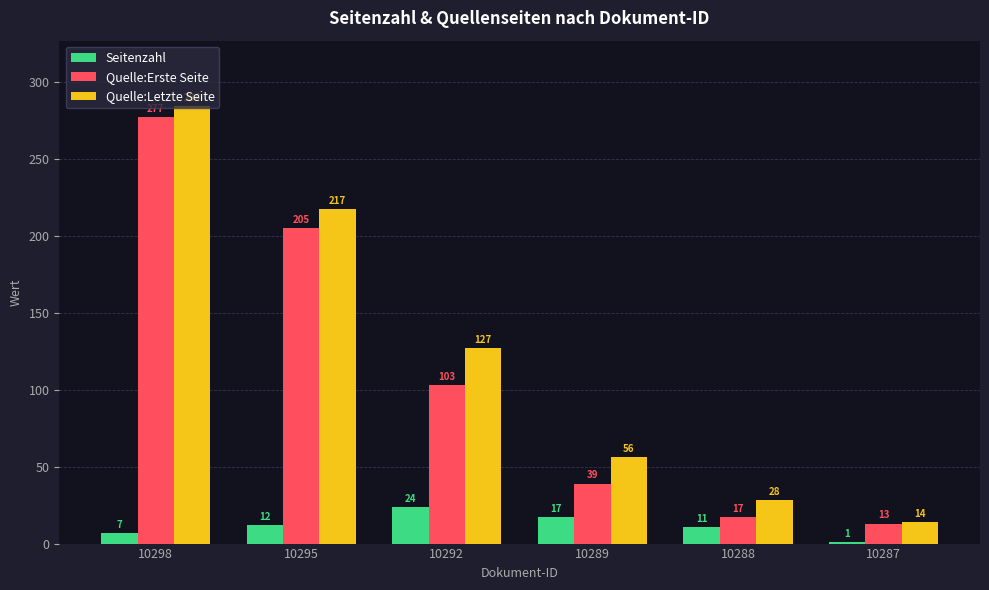

What is the difference between the maximum and minimum values in the Quelle:Letzte Seite series?

270